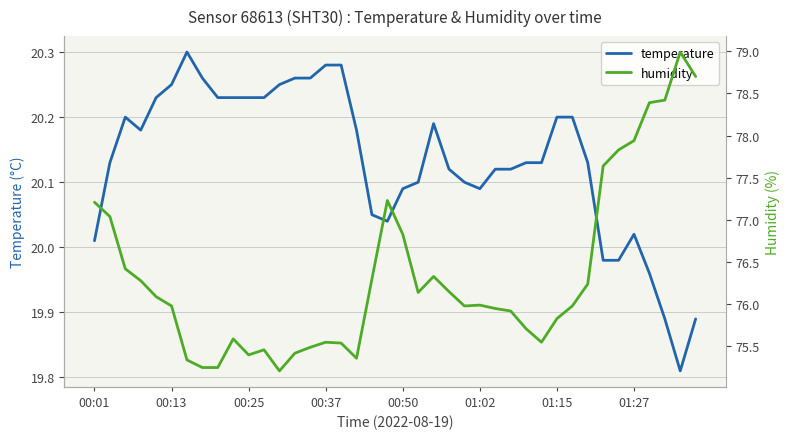

List the series in order of their peak value, lowest first.

temperature, humidity